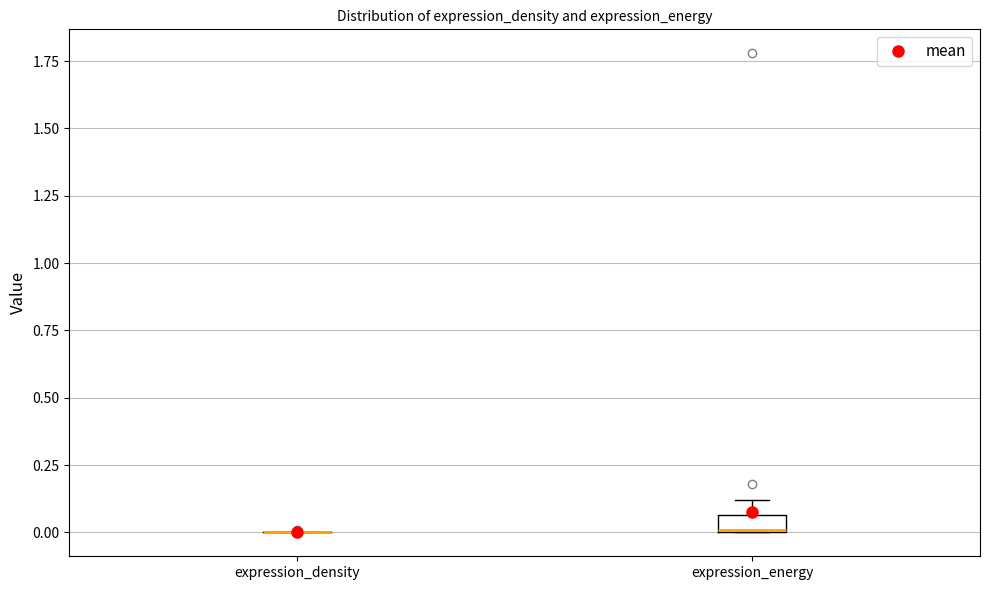

Where is the lower edge of the box for expression_energy on the y-axis? The values are not printed on the chart, so give them approximately, as read against the axis.

0.00